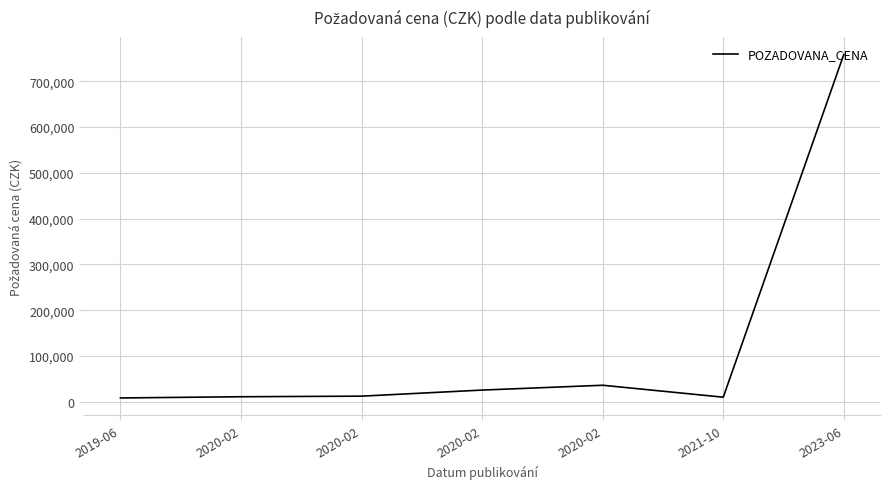

At which category does the chart reach its peak across all series?

2023-06